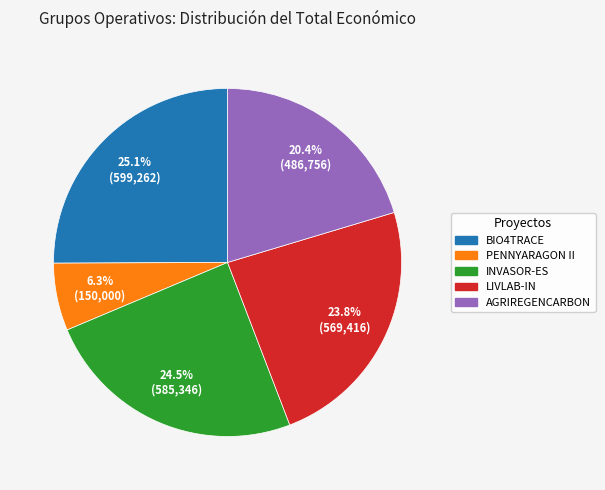

Count the number of slices in the pie.

5